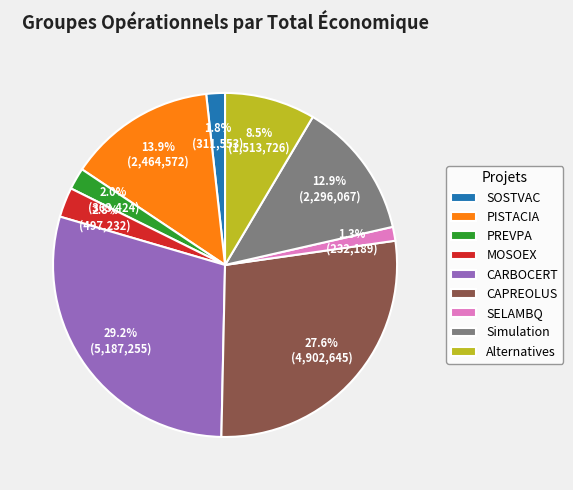

To the nearest percent, what percentage of the pie is PISTACIA?

14%